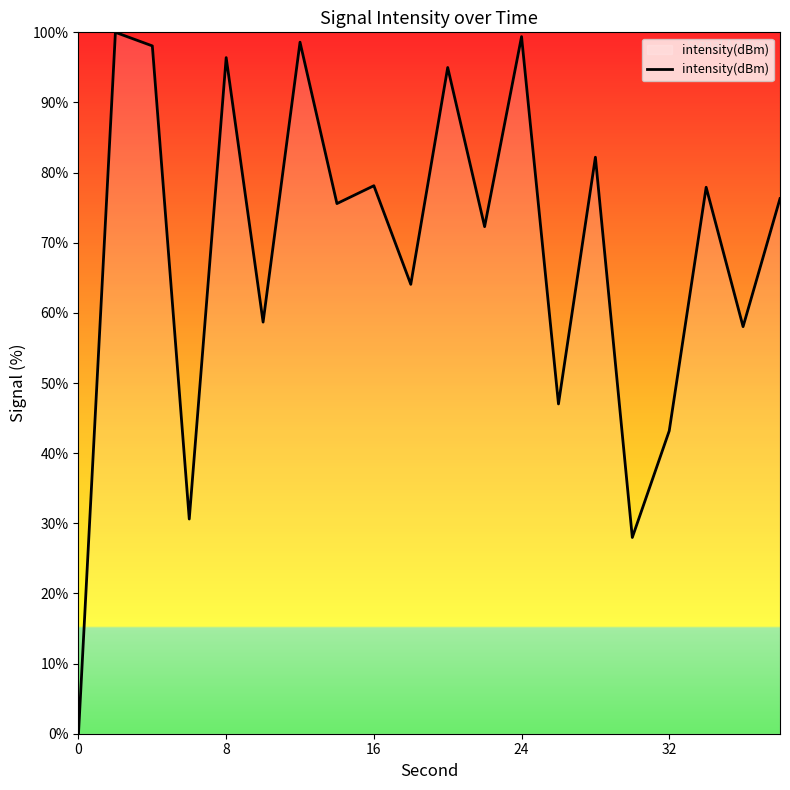

What is the maximum value shown in the chart?

100.0